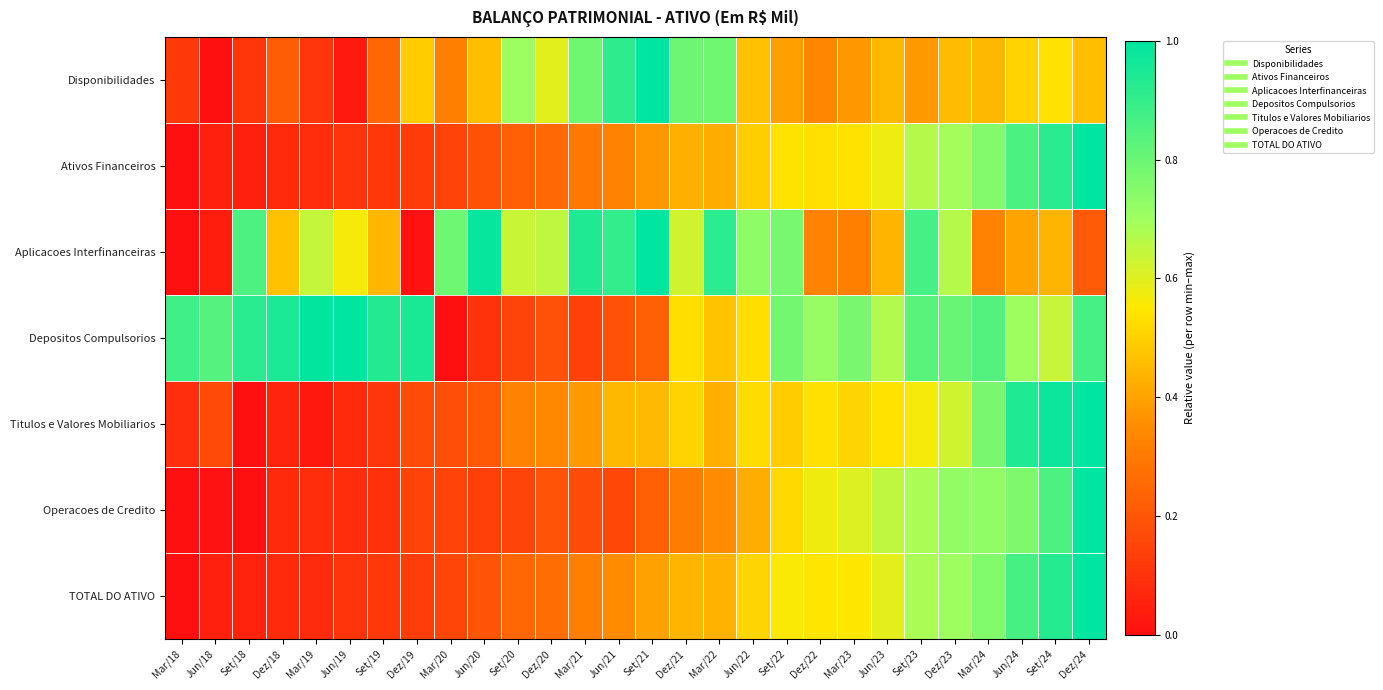

Rank the series at Set/23 from lowest to highest value.

Disponibilidades, Titulos e Valores Mobiliarios, Ativos Financeiros, TOTAL DO ATIVO, Operacoes de Credito, Depositos Compulsorios, Aplicacoes Interfinanceiras